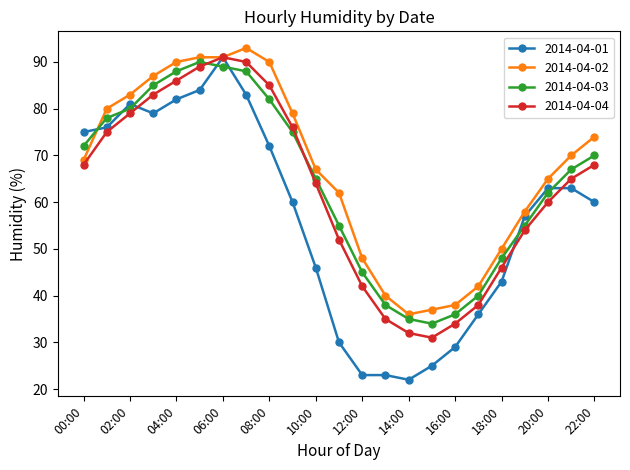

After their last crossing, which series has the higher values: 2014-04-03 or 2014-04-02?

2014-04-02